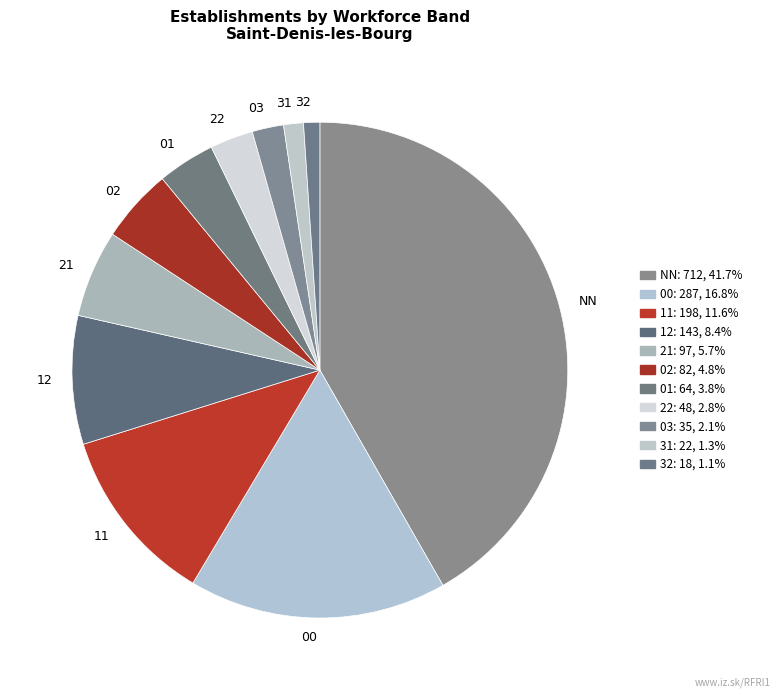

True or false: 21 accounts for 19% of the total.

False